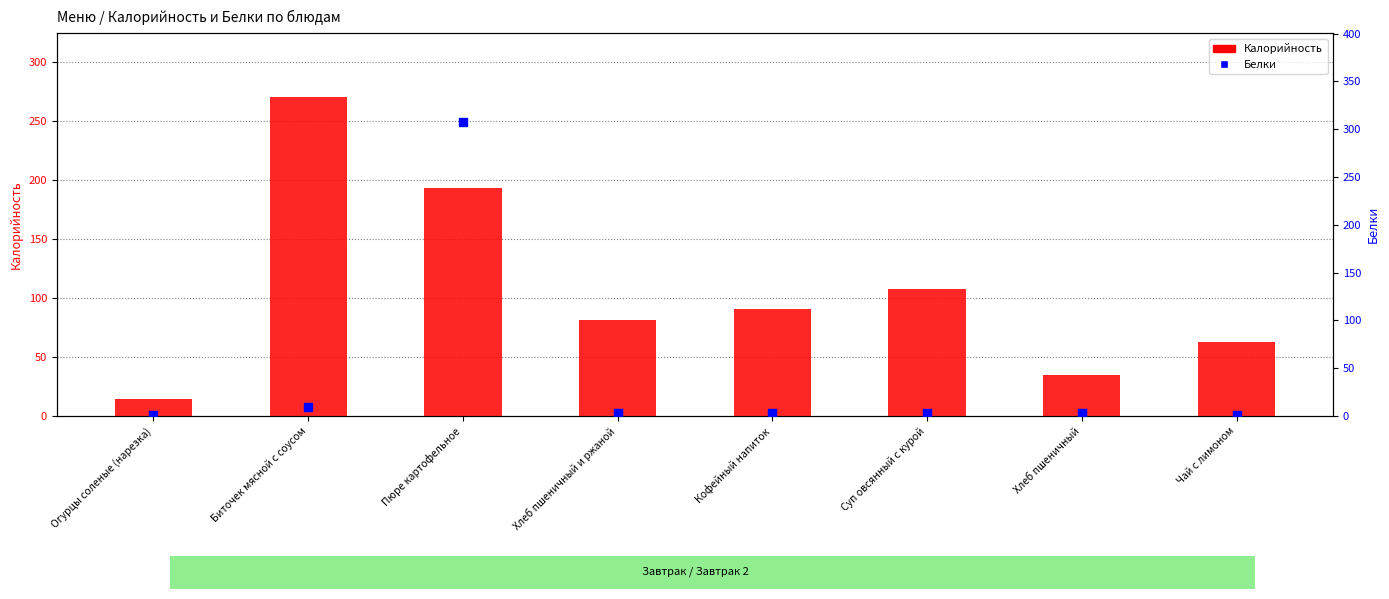

Which series contains the highest Y value?

Белки